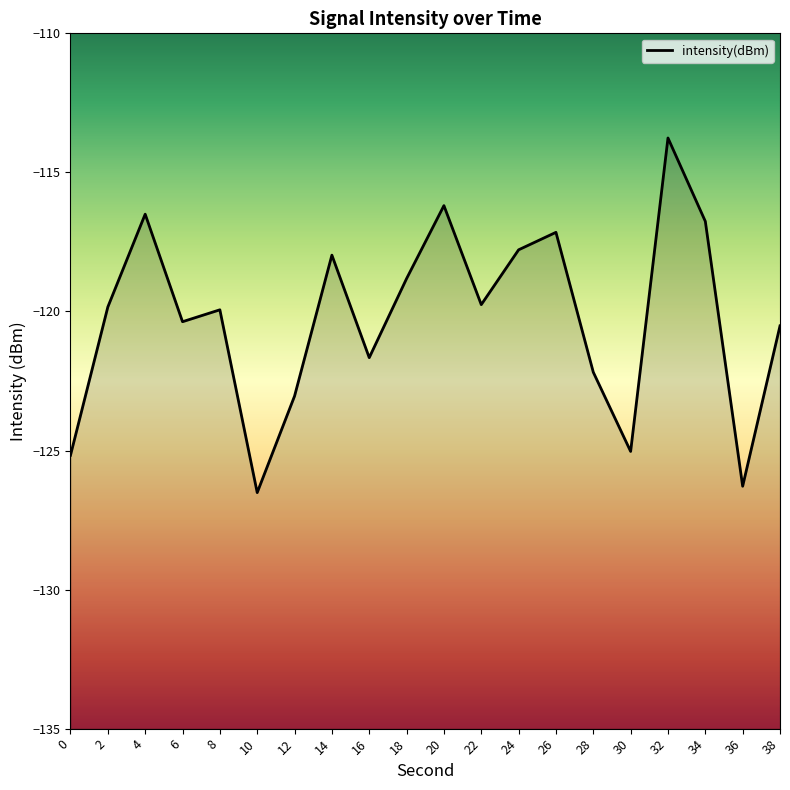

Read the value at 32.

-113.8